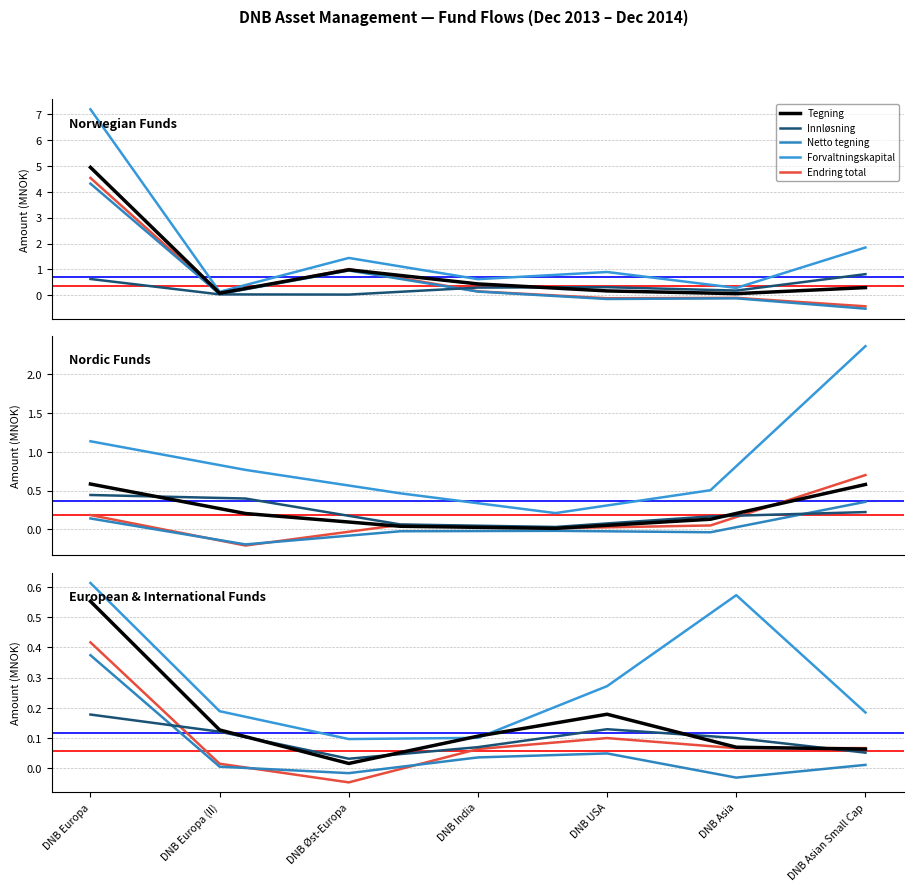

At which label is Forvaltningskapital closest to 0?

DNB Øst-Europa